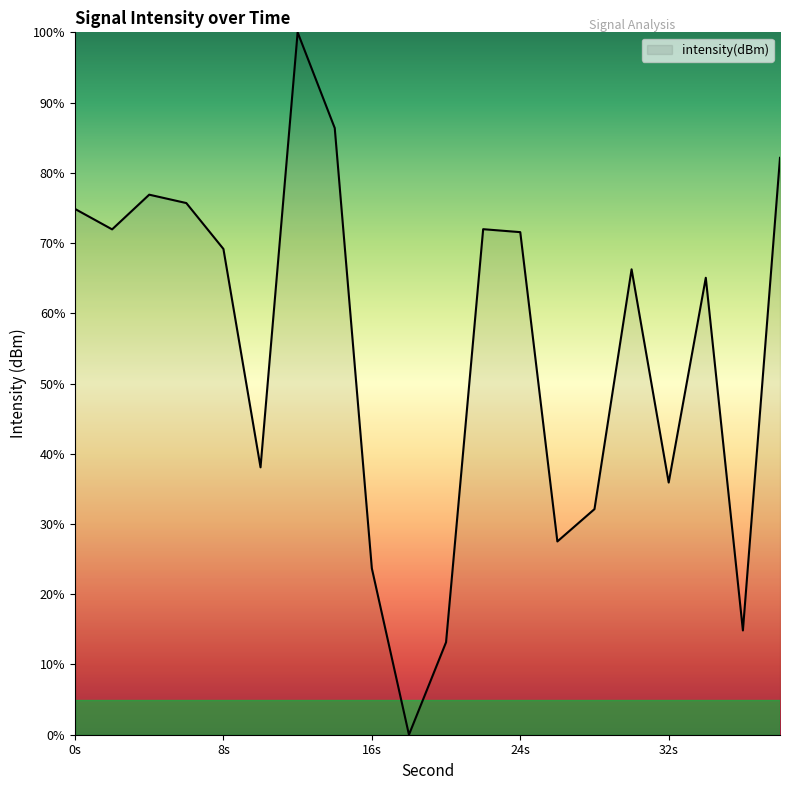

What is the difference between the maximum and minimum values?

100.0